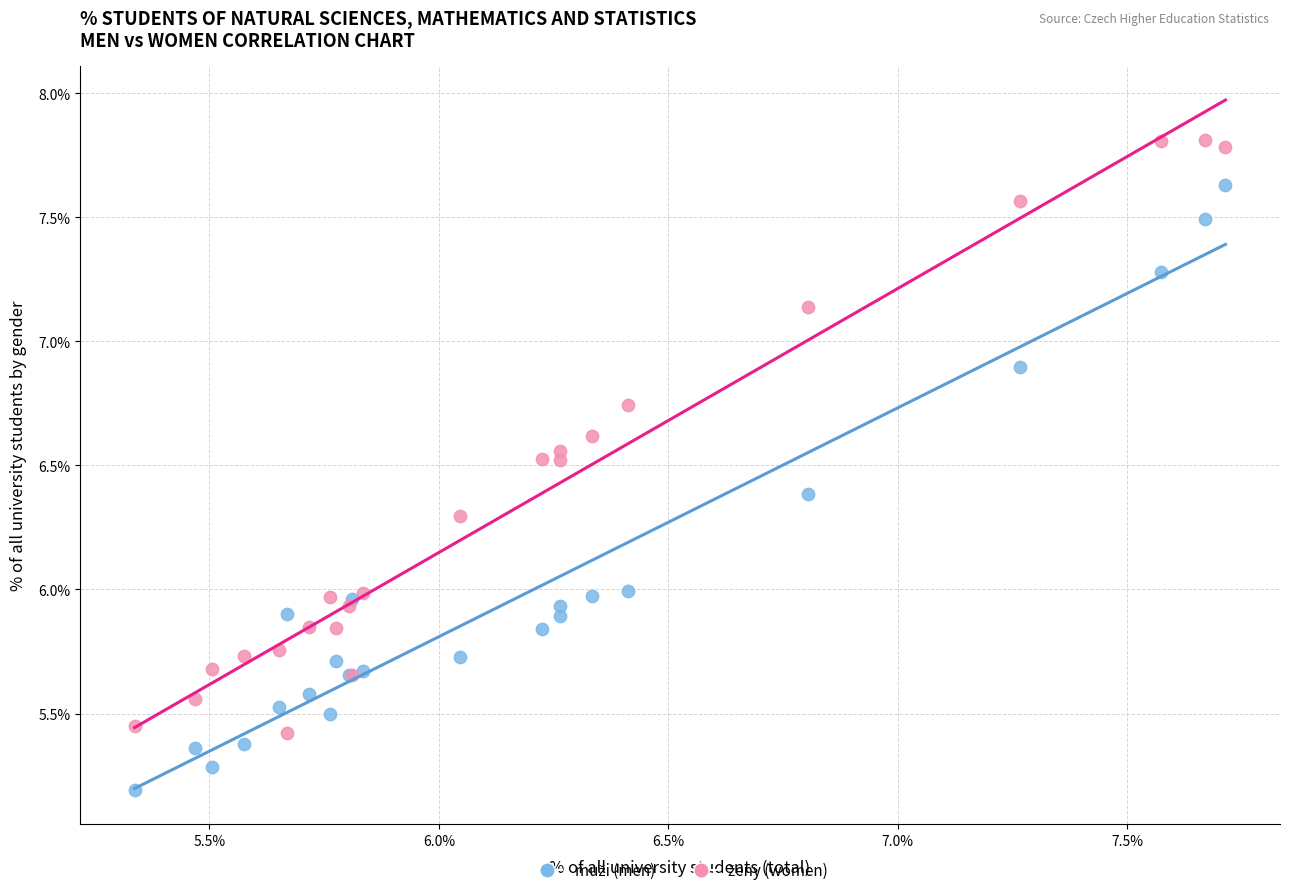

What is the X range (max minus min) for the scatter plot?

2.4